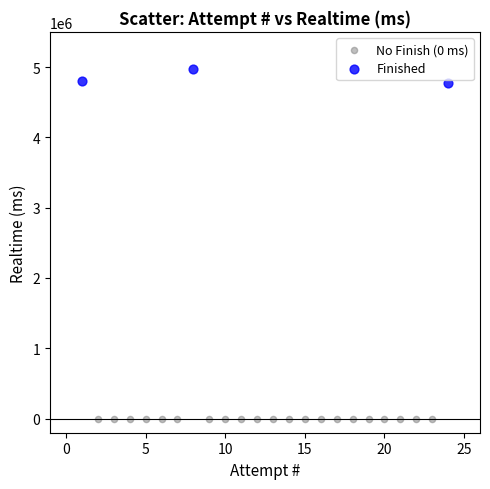

Which series contains the lowest Y value?

No Finish (0 ms)